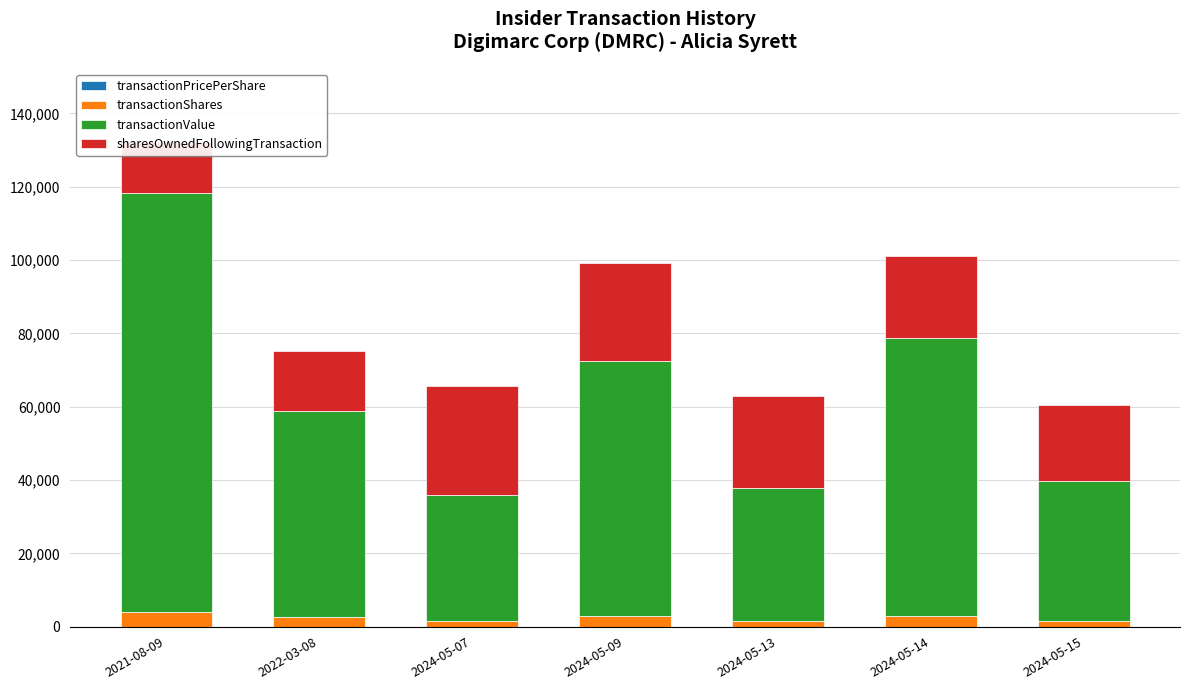

Where is transactionPricePerShare nearest to the value 25?

2024-05-14